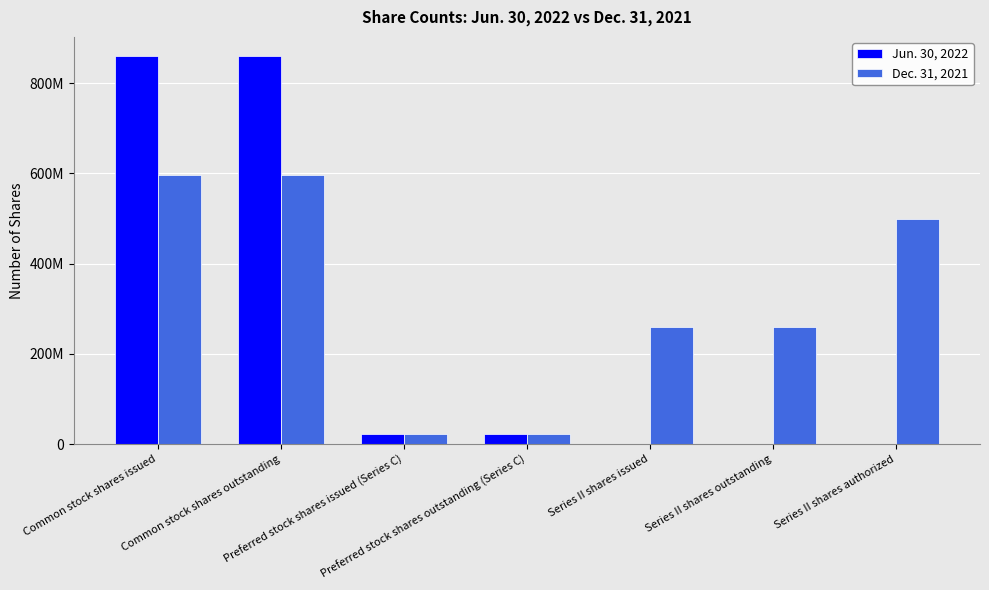

Are the bars horizontal?

No